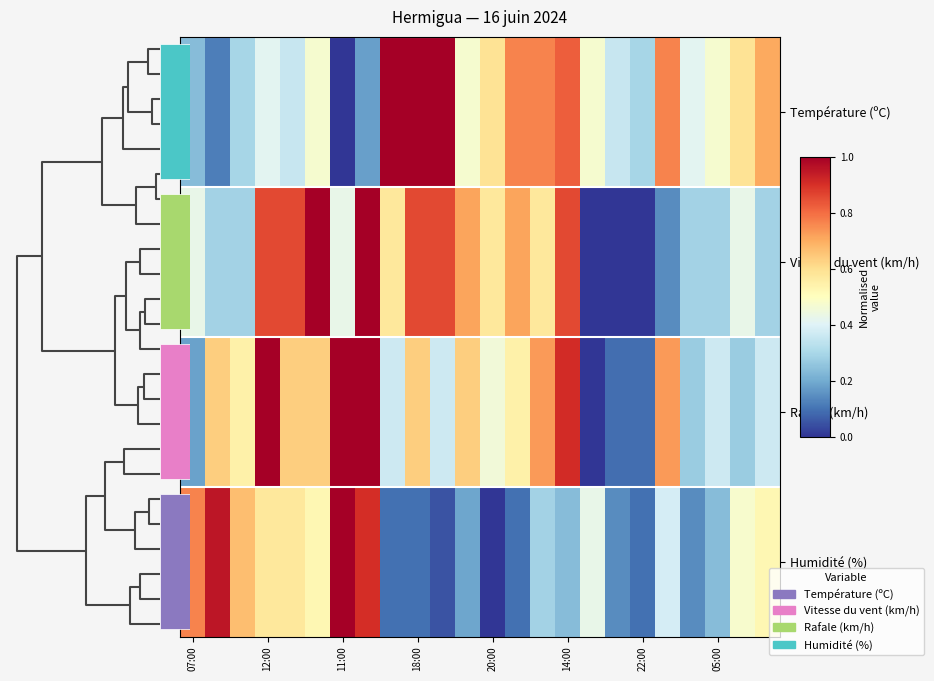

What is the difference between the maximum and second lowest values in the Humidité (%) series?

1.0